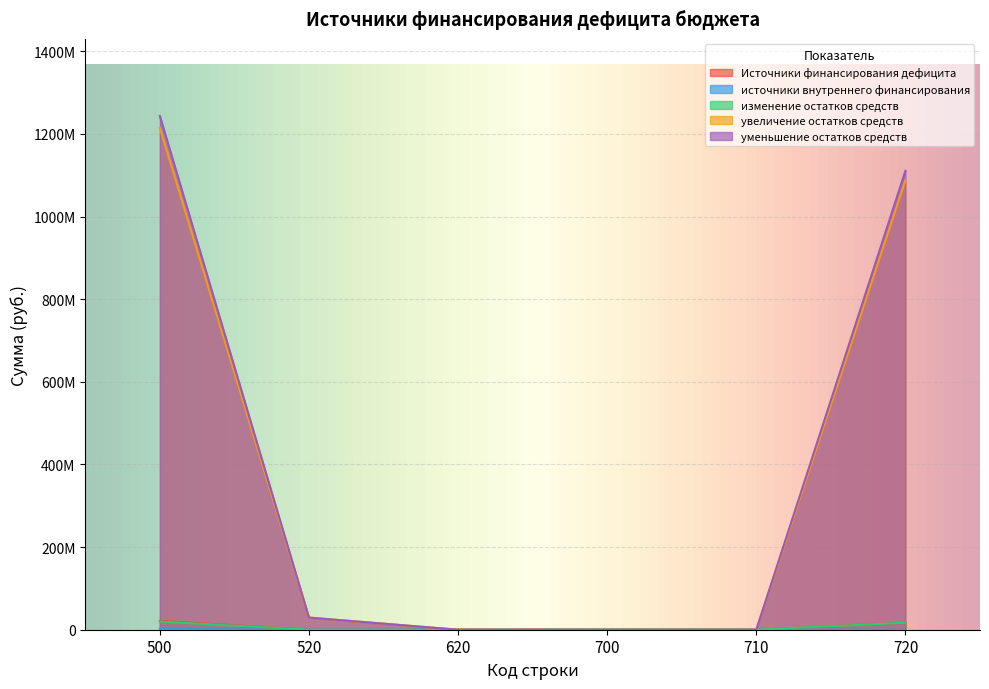

Which category has the highest value in the изменение остатков средств series?

500